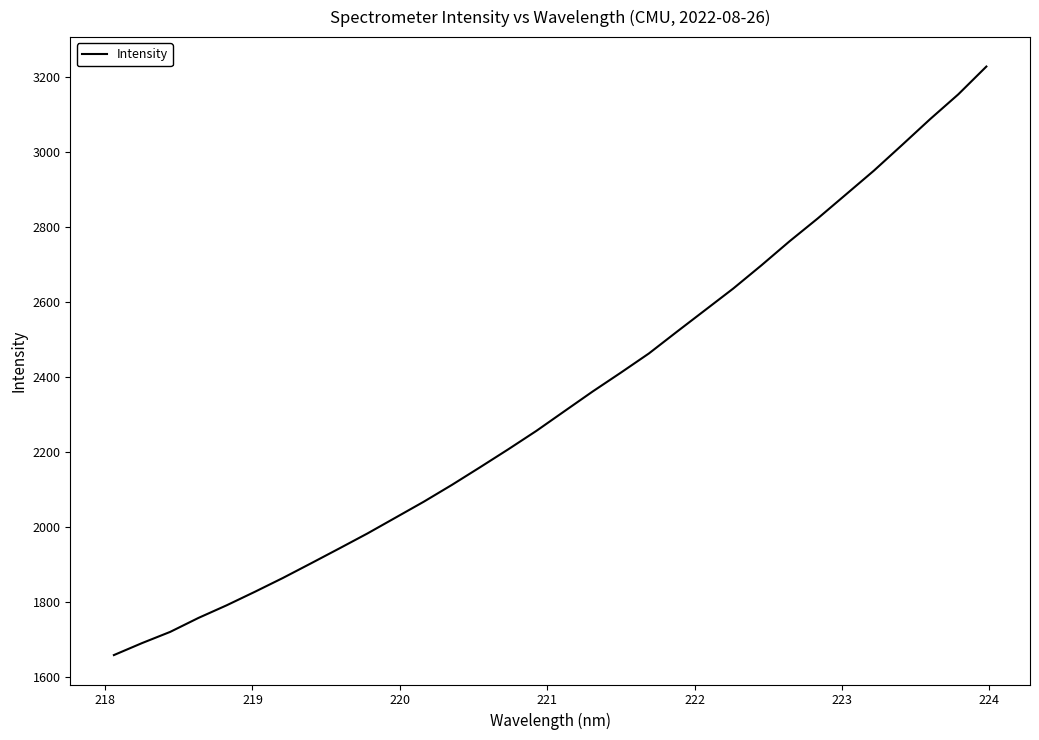

What is the sum of all values?

74860.8